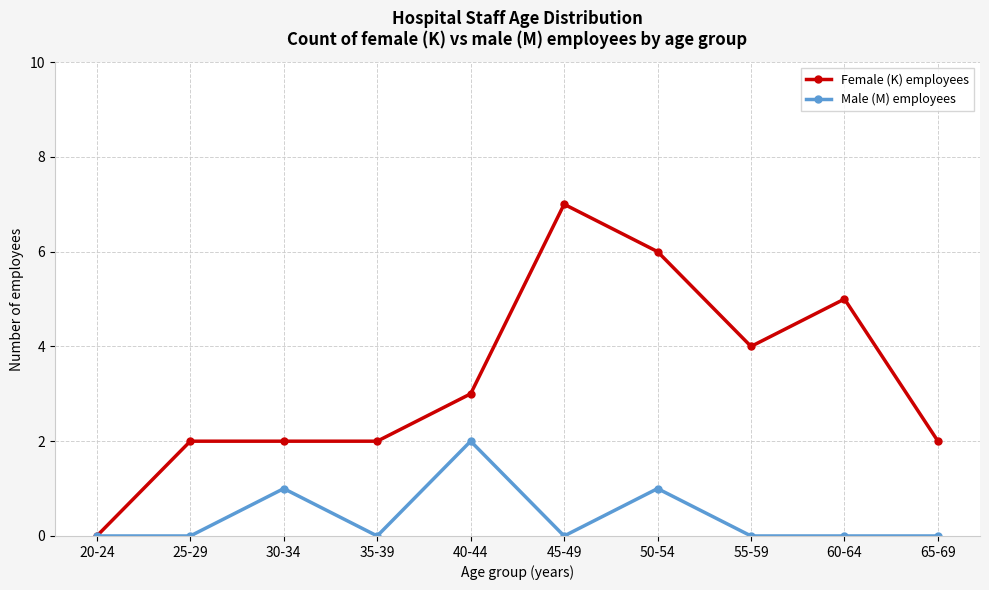

Reading left to right, transcribe all the data shown in this chart.

Female (K) employees: 0	2	2	2	3	7	6	4	5	2
Male (M) employees: 0	0	1	0	2	0	1	0	0	0